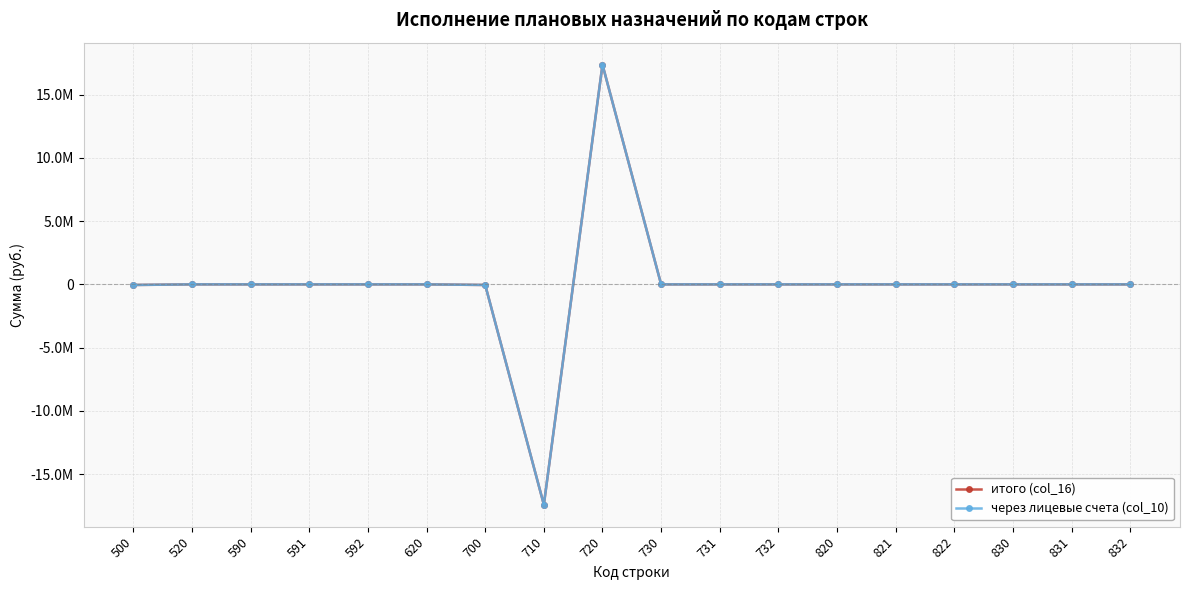

Is it true that итого (col_16) equals -14553611.4 at 590?

False